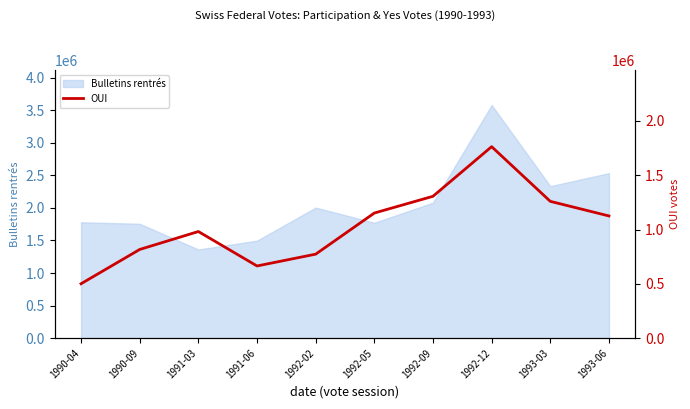

The value of Bulletins rentrés at 1992-02 is 2004983. True or false?

True